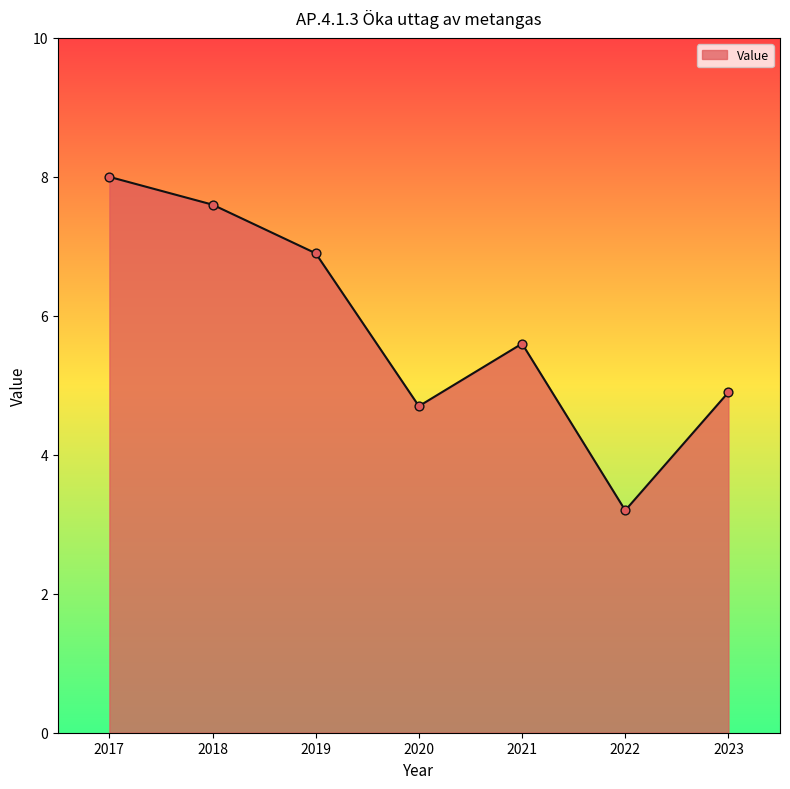

Between 2020 and 2019, which is larger?

2019